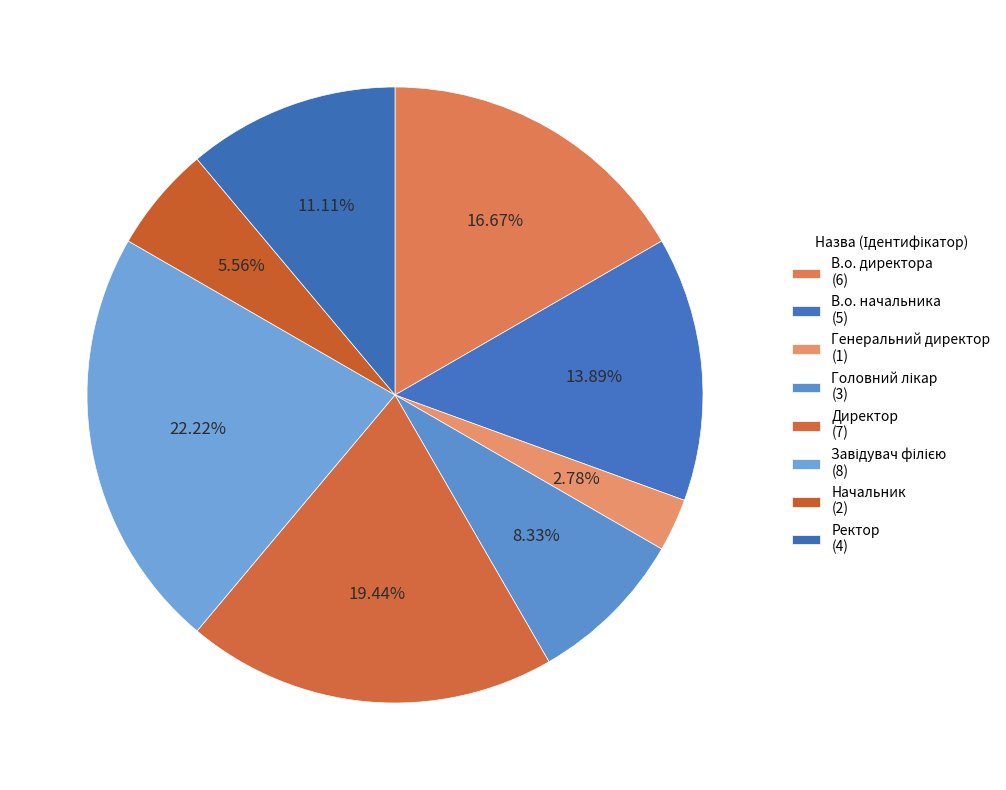

Is there a majority slice in this chart?

No